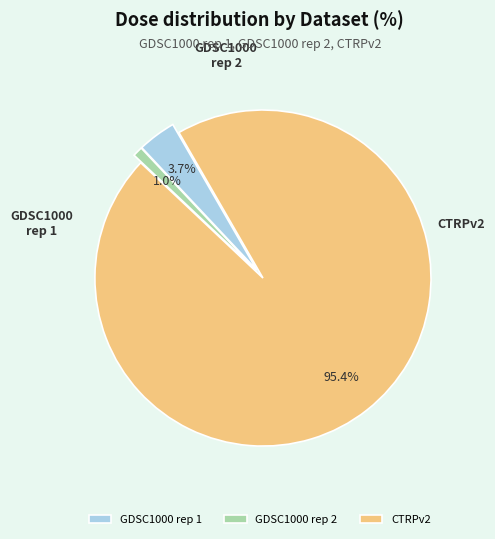

Rank the categories by value from highest to lowest.

CTRPv2, GDSC1000 rep 1, GDSC1000 rep 2